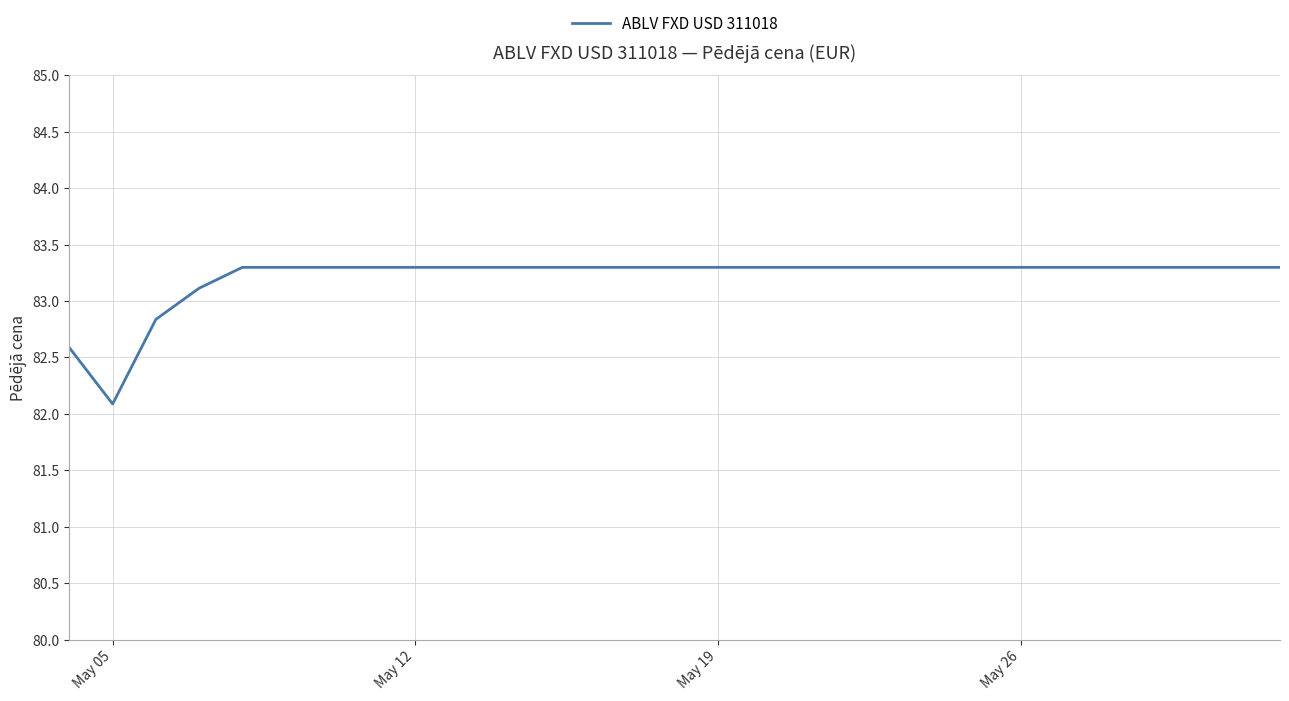

What is the difference between the maximum and minimum values?

1.2